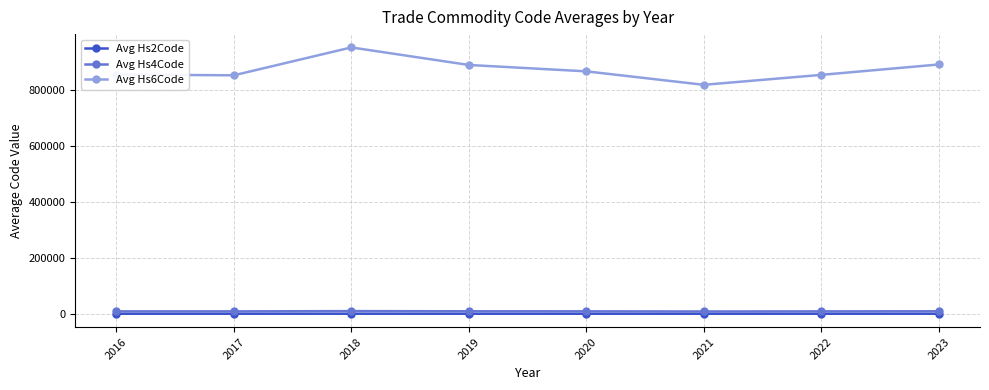

What is the greatest value displayed?

950430.0